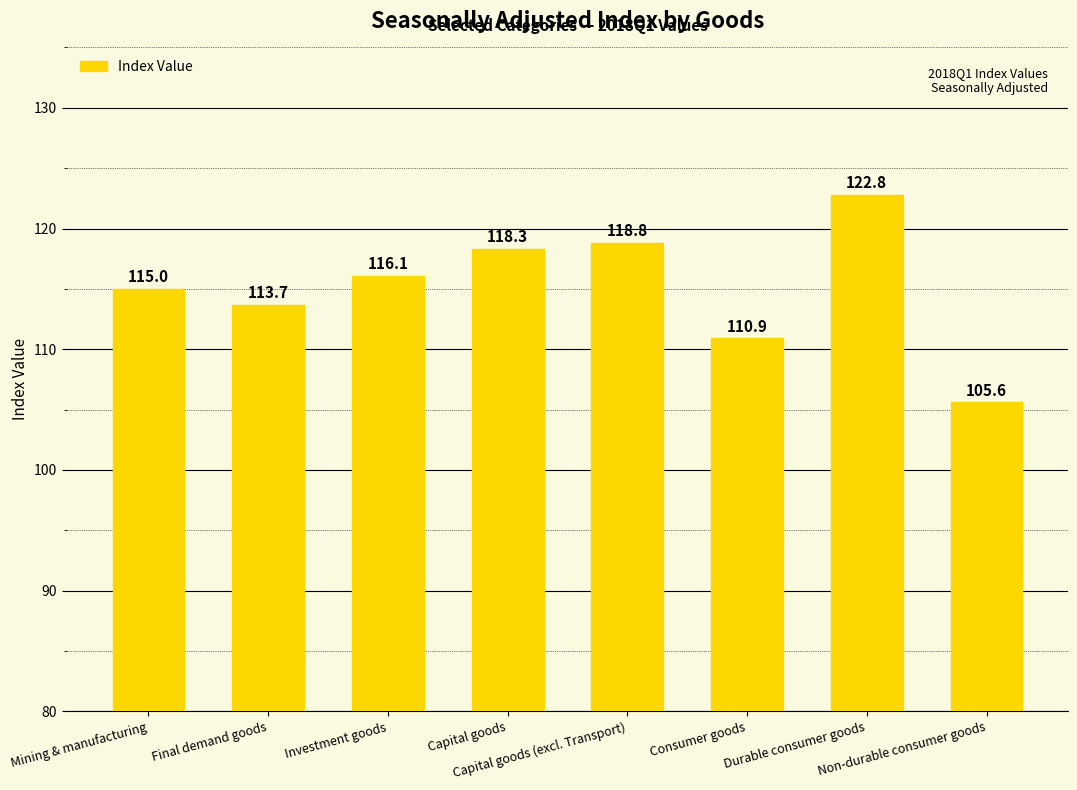

What is the smallest value displayed?

105.6